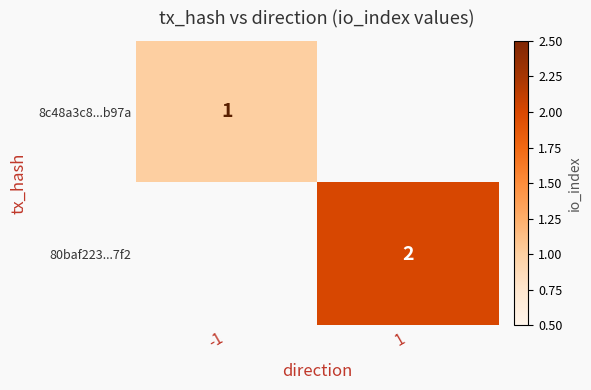

Is it true that 8c48a3c8...b97a equals 1 at -1?

True